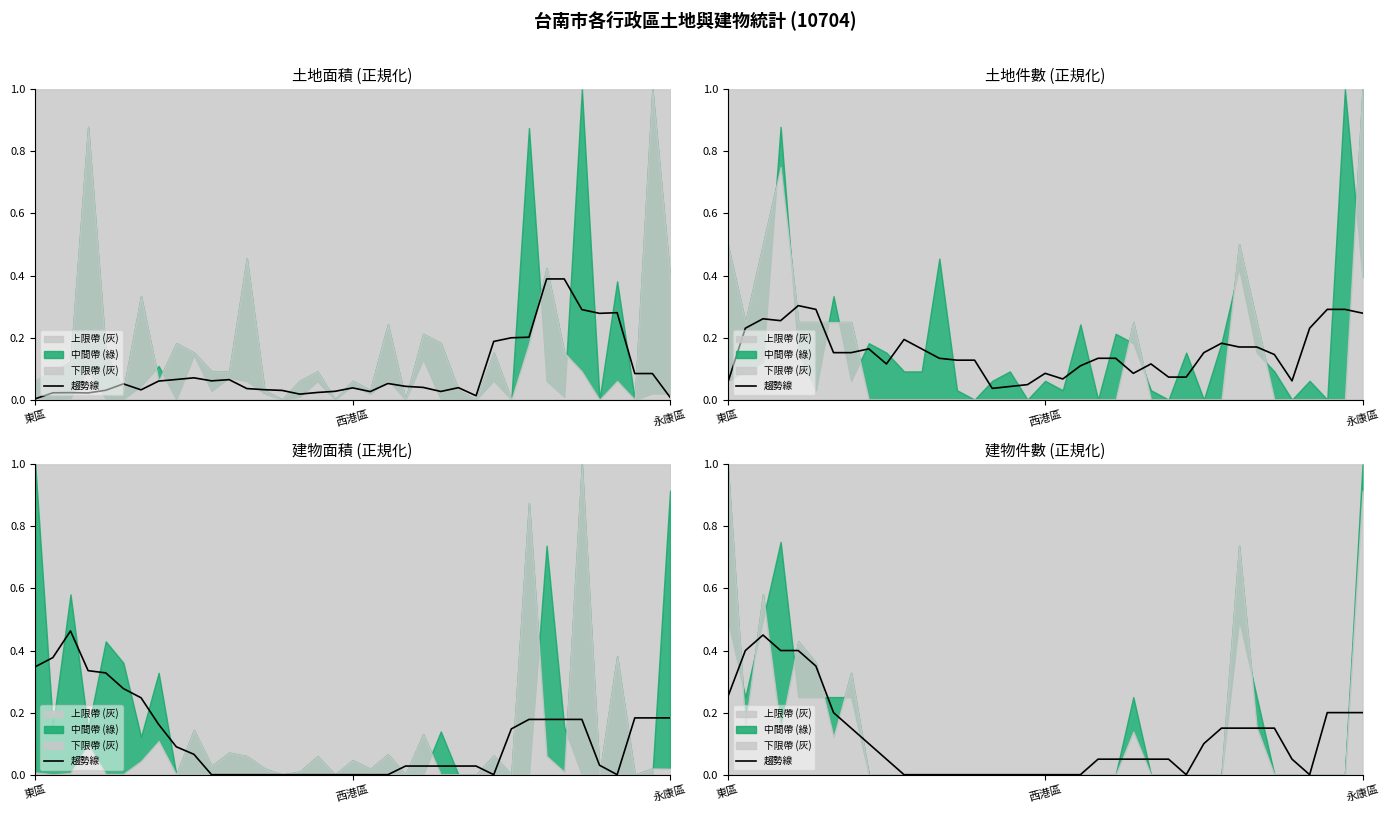

Does the chart display data point markers on the line(s)?

No